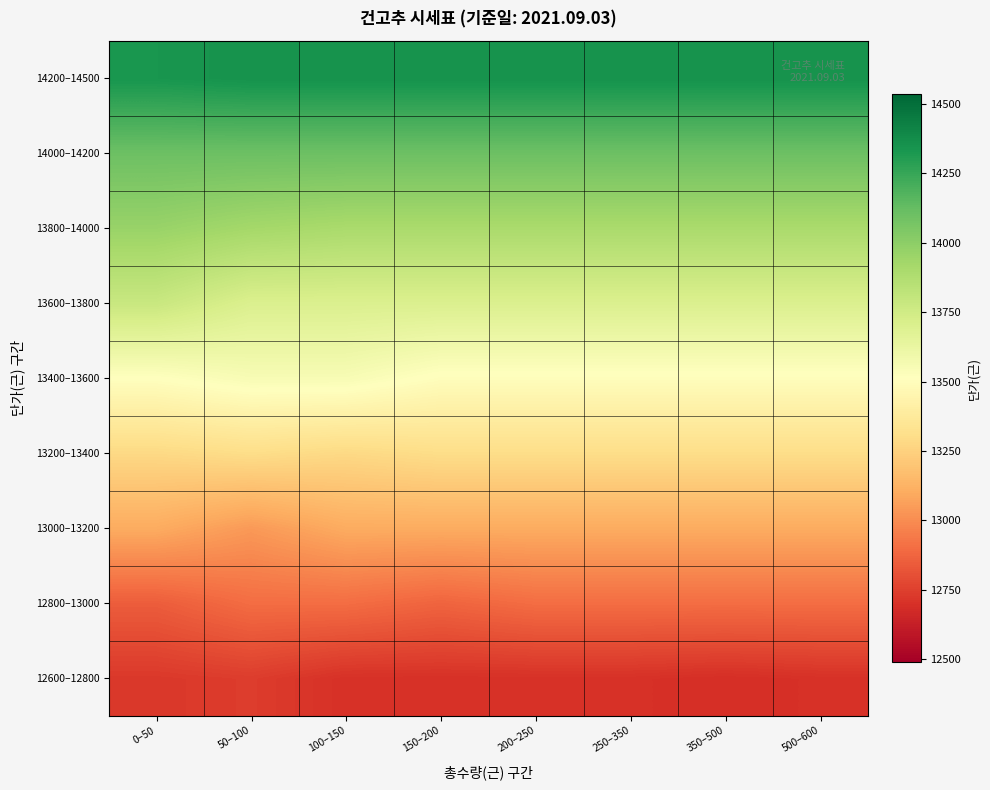

At which category is the sum across all series the highest?

0–50